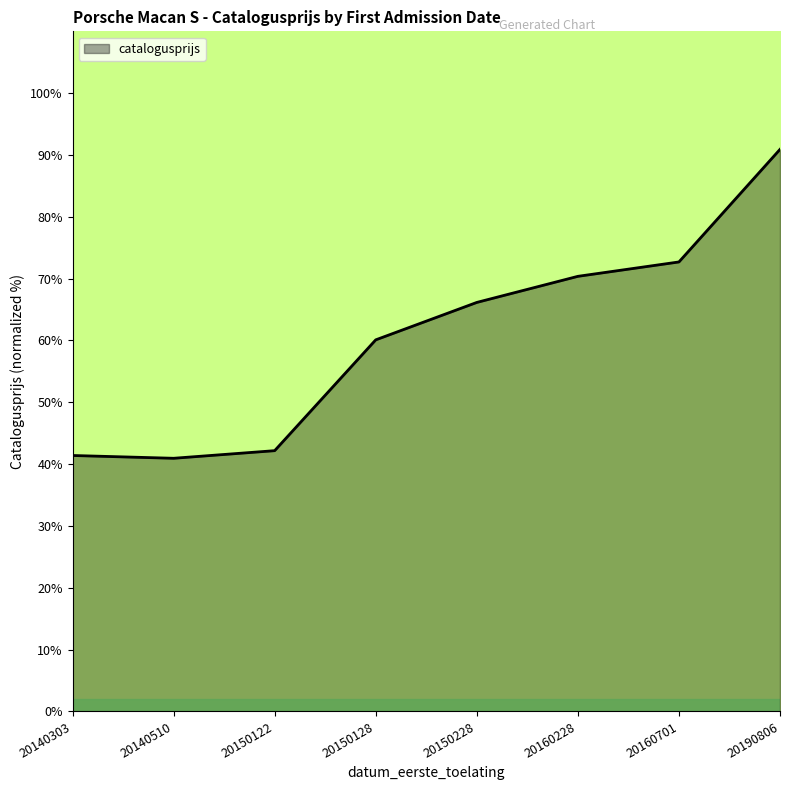

True or false: the data has more than 1 interior local peaks.

False